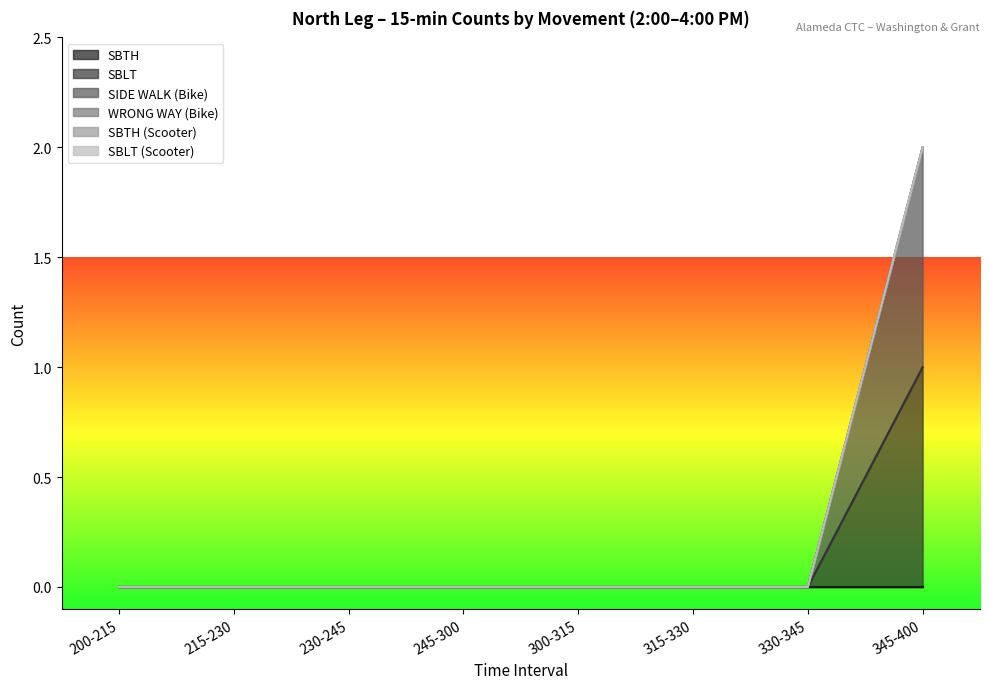

Reading left to right, list all the values displayed in this chart.

SBTH: 200-215=0	215-230=0	230-245=0	245-300=0	300-315=0	315-330=0	330-345=0	345-400=0
SBLT: 200-215=0	215-230=0	230-245=0	245-300=0	300-315=0	315-330=0	330-345=0	345-400=1
SIDE WALK (Bike): 200-215=0	215-230=0	230-245=0	245-300=0	300-315=0	315-330=0	330-345=0	345-400=1
WRONG WAY (Bike): 200-215=0	215-230=0	230-245=0	245-300=0	300-315=0	315-330=0	330-345=0	345-400=0
SBTH (Scooter): 200-215=0	215-230=0	230-245=0	245-300=0	300-315=0	315-330=0	330-345=0	345-400=0
SBLT (Scooter): 200-215=0	215-230=0	230-245=0	245-300=0	300-315=0	315-330=0	330-345=0	345-400=0